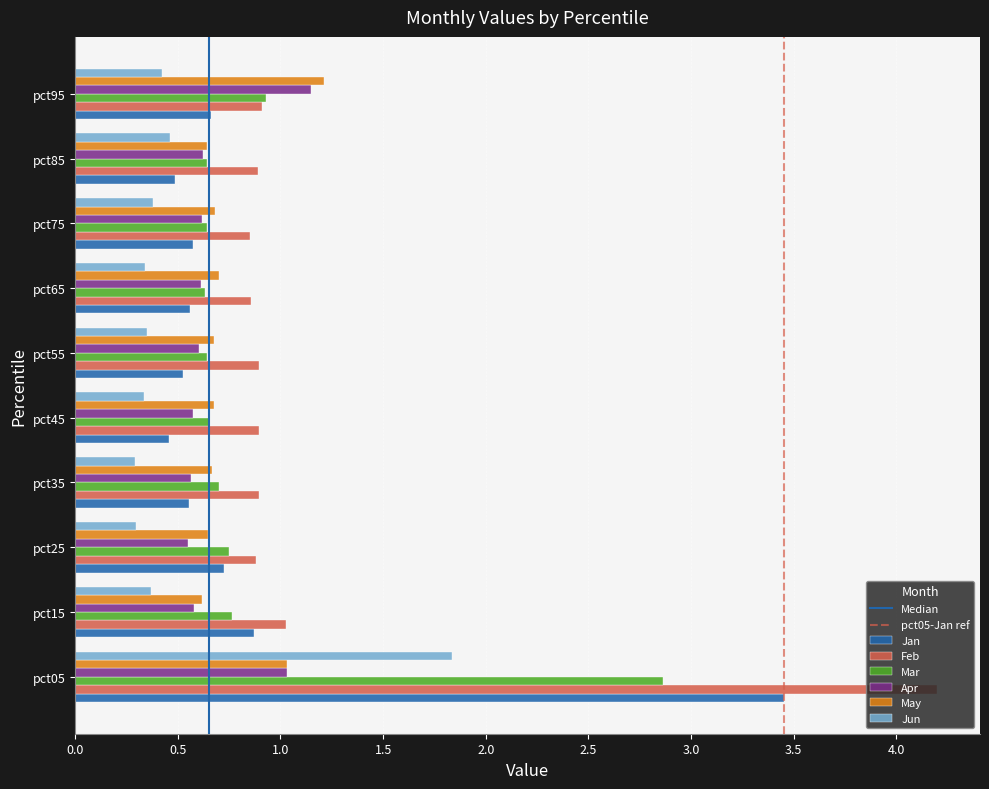

What is the sum of all Feb values?

12.3